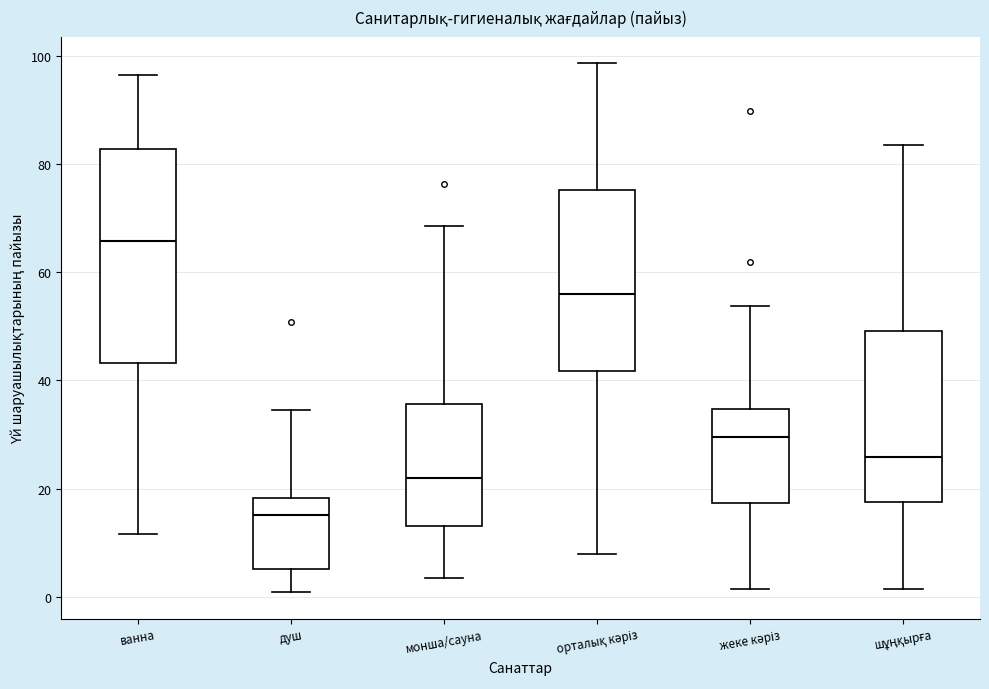

Reading left to right, read every box against the y-axis: the position of its median line, the range the box covers, and the ends of its whiskers. The values are not printed on the chart, so give them approximately, as read against the axis.

ванна: median 66, box 44 to 82, whiskers 12 to 96
душ: median 16, box 6 to 18, whiskers 0 to 34
монша/сауна: median 22, box 14 to 36, whiskers 4 to 68
орталық кәріз: median 56, box 42 to 76, whiskers 8 to 98
жеке кәріз: median 30, box 18 to 34, whiskers 2 to 54
шұңқырға: median 26, box 18 to 50, whiskers 2 to 84